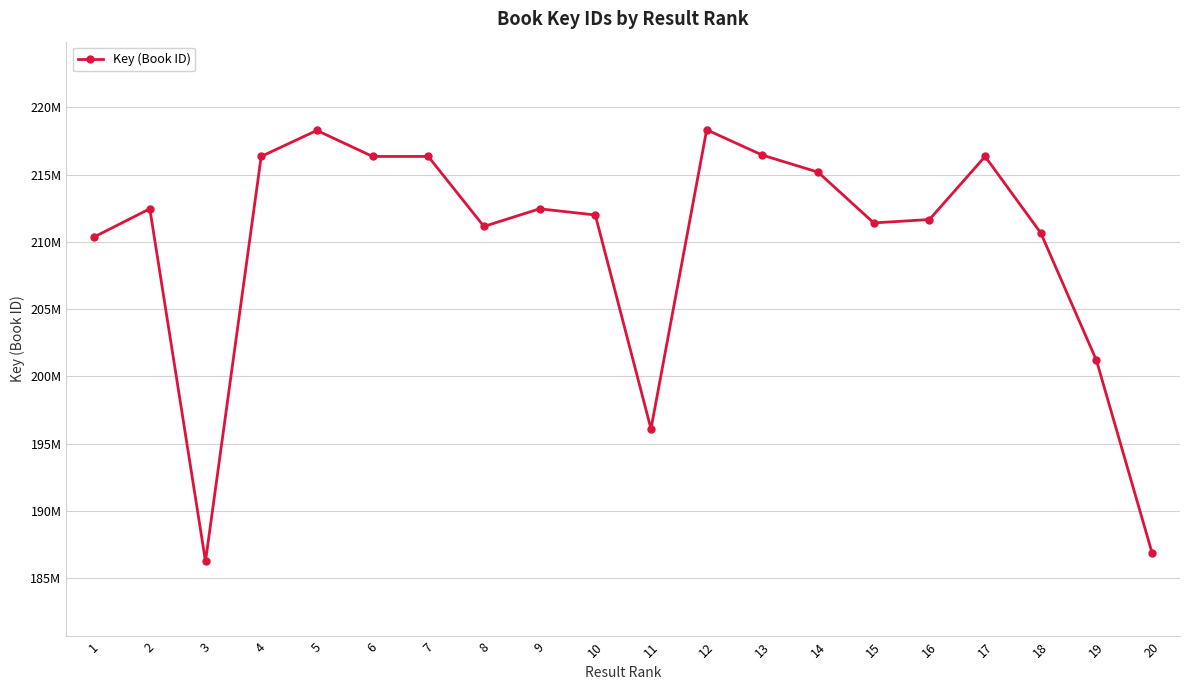

What is the sum of all values?

4196311553